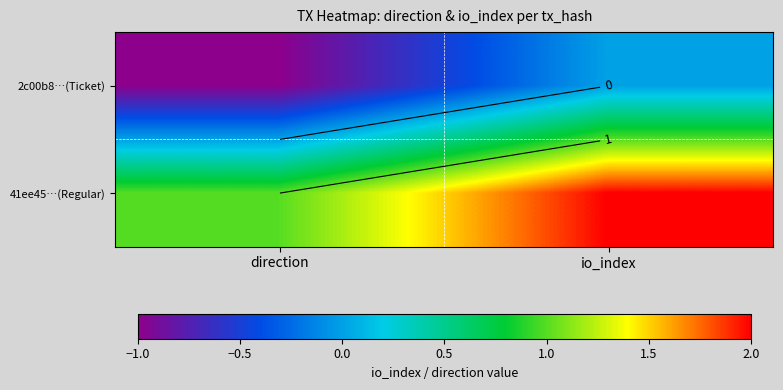

What is the difference between the maximum and minimum values in the 41ee45…(Regular) series?

1